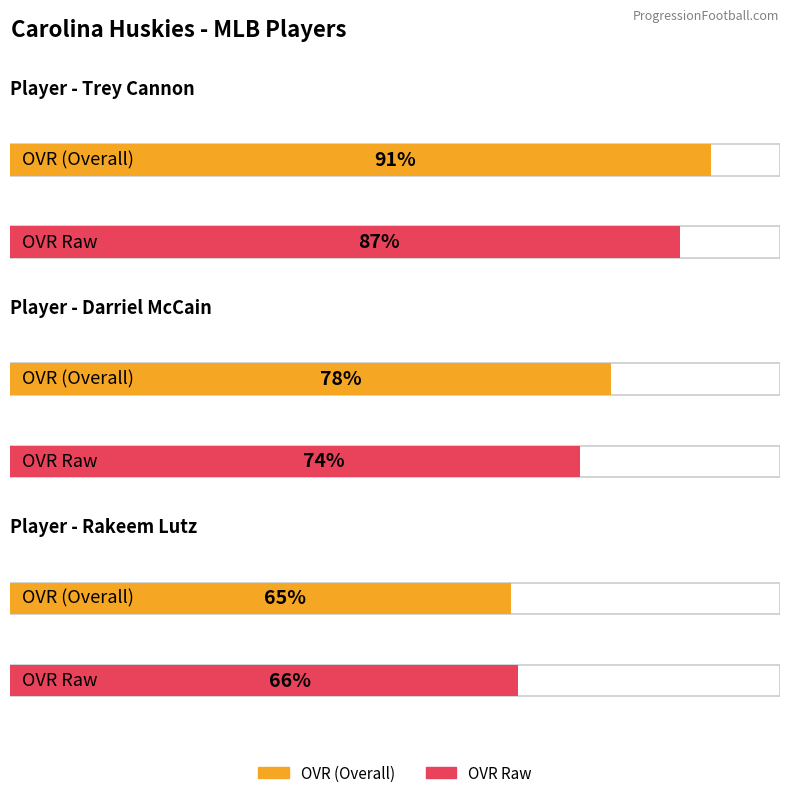

What is the difference between the second highest and minimum values in the strength series?

8